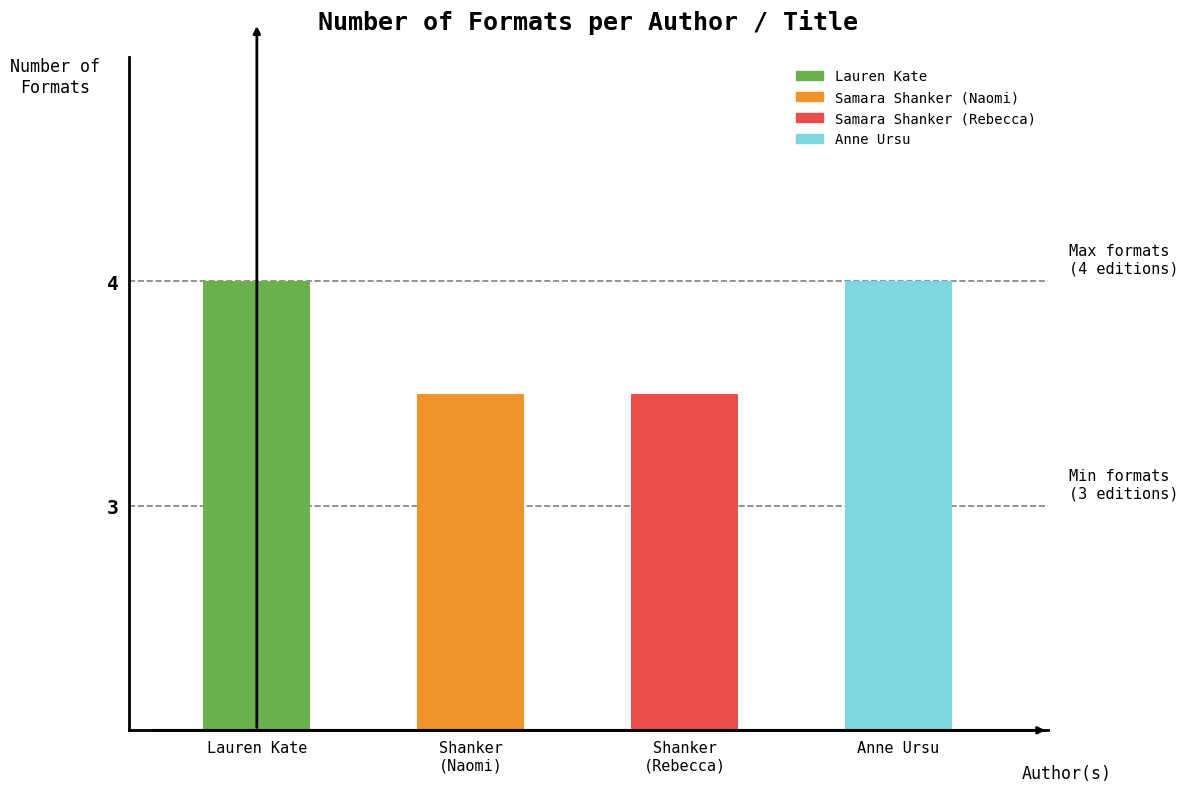

Is it true that the value at Lauren Kate is 2?

False